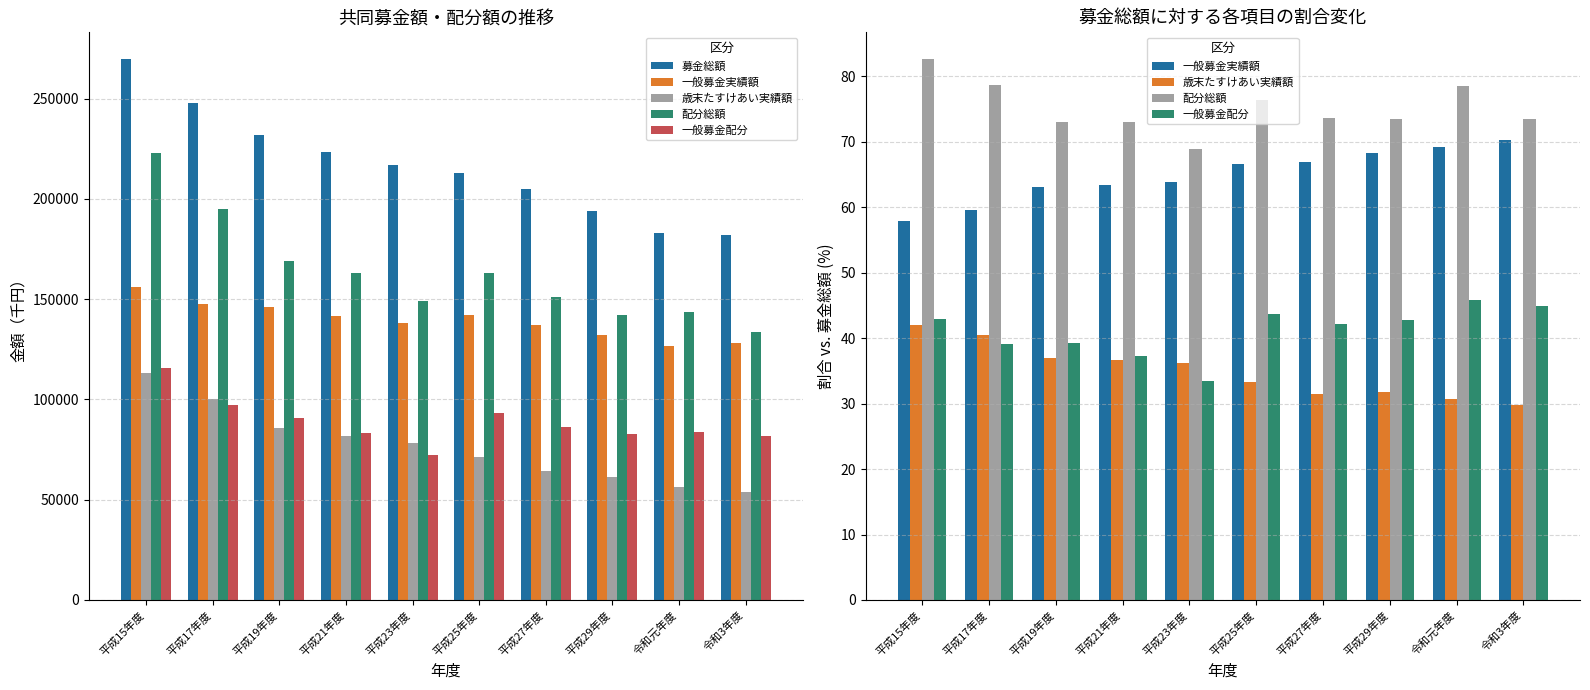

True or false: 一般募金配分 has a value of 64.5 at 平成19年度.

False